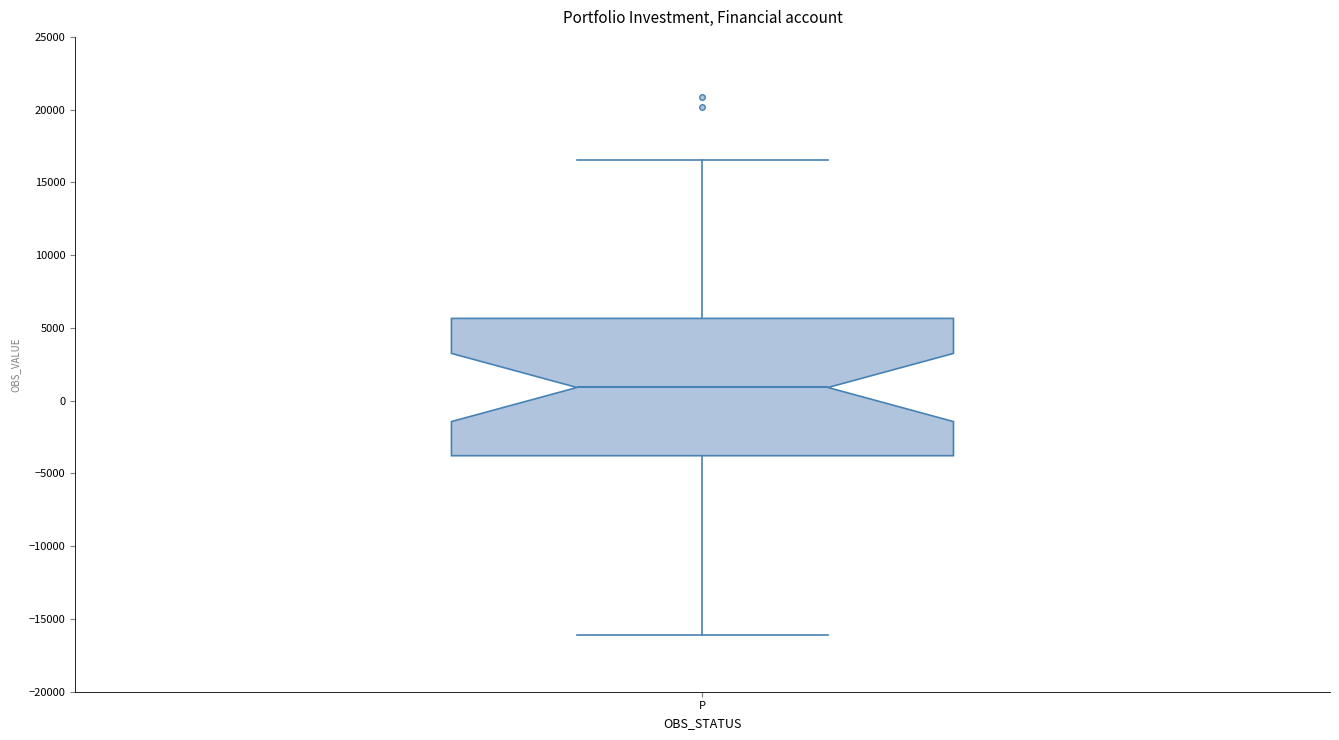

Where is the upper edge of the box for P on the y-axis? The values are not printed on the chart, so give them approximately, as read against the axis.

5500